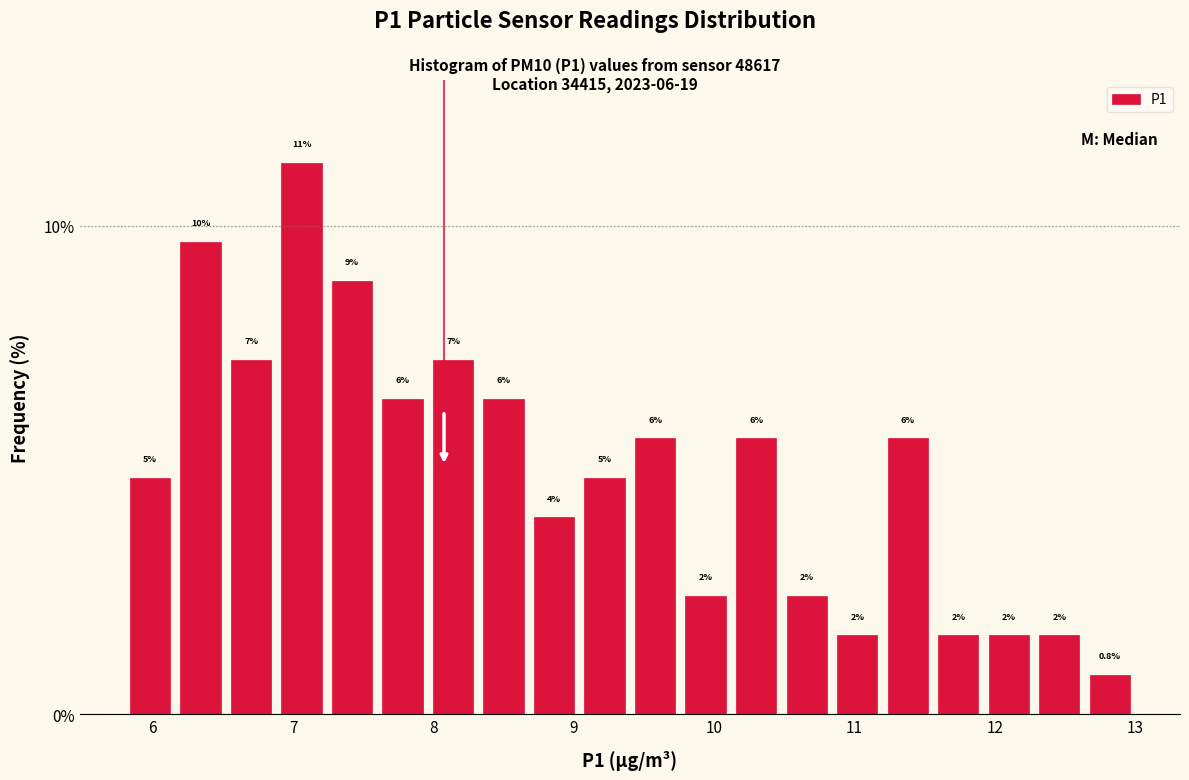

Around what value on the x-axis is the tallest bar? Give the approximate position of its centre, as read against the axis.

7.1